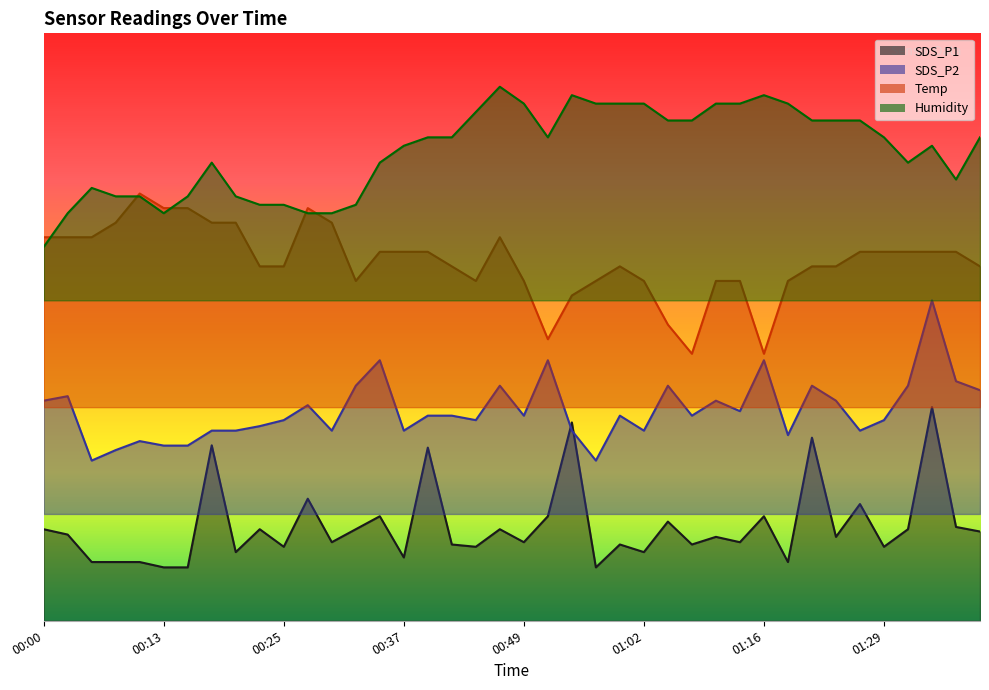

At how many categories does at least one series exceed 18?

40